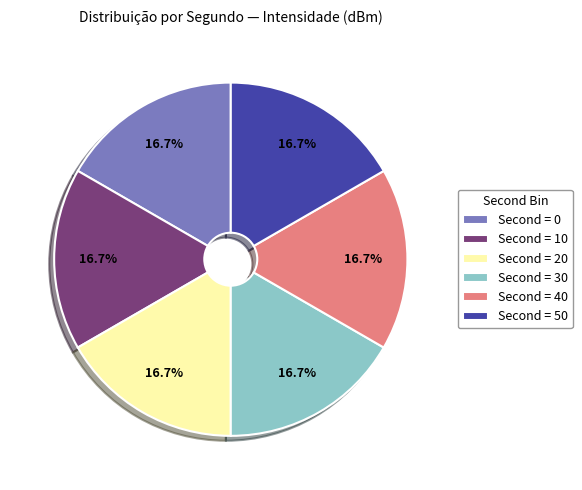

Does any single category account for the majority?

No